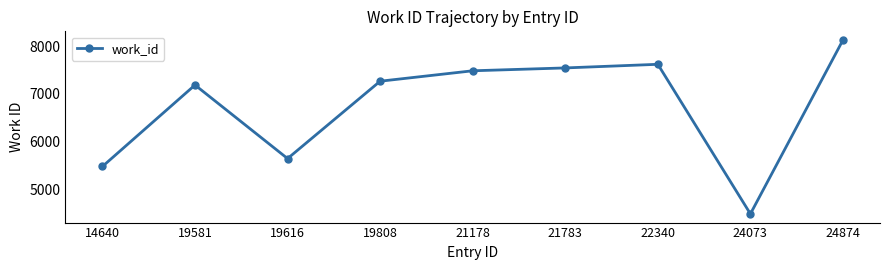

What is the smallest value displayed?

4480